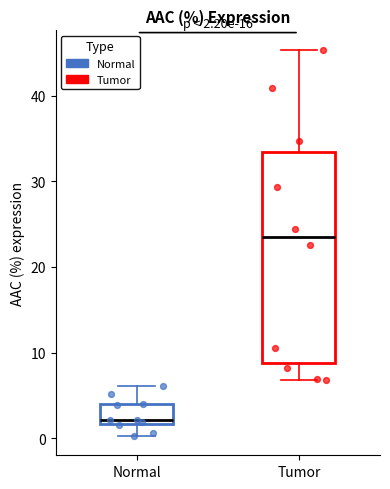

Which box's median line is the highest?

Tumor